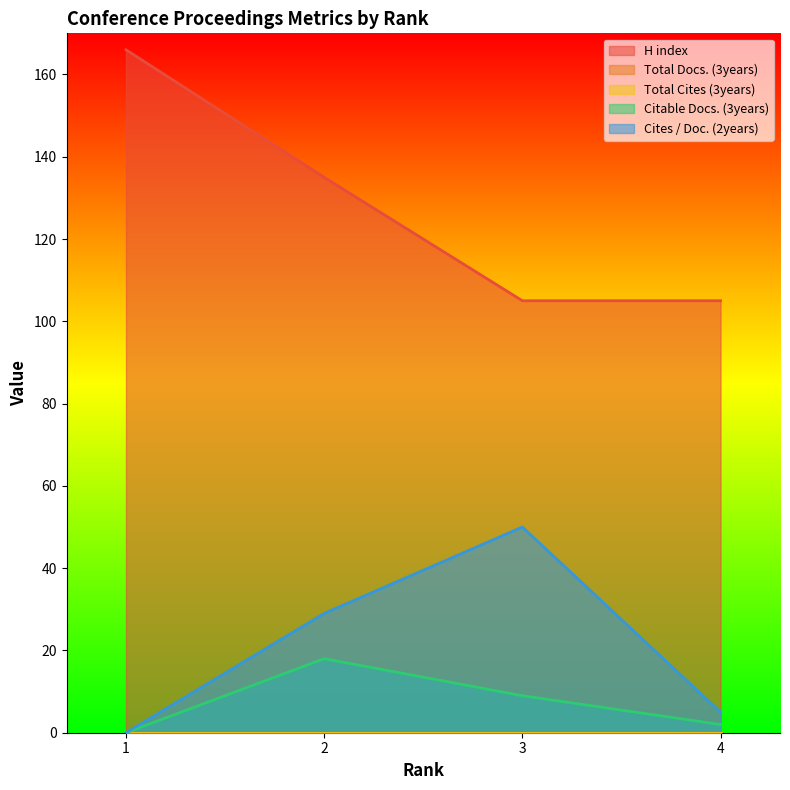

What is the highest value of the H index series?

166